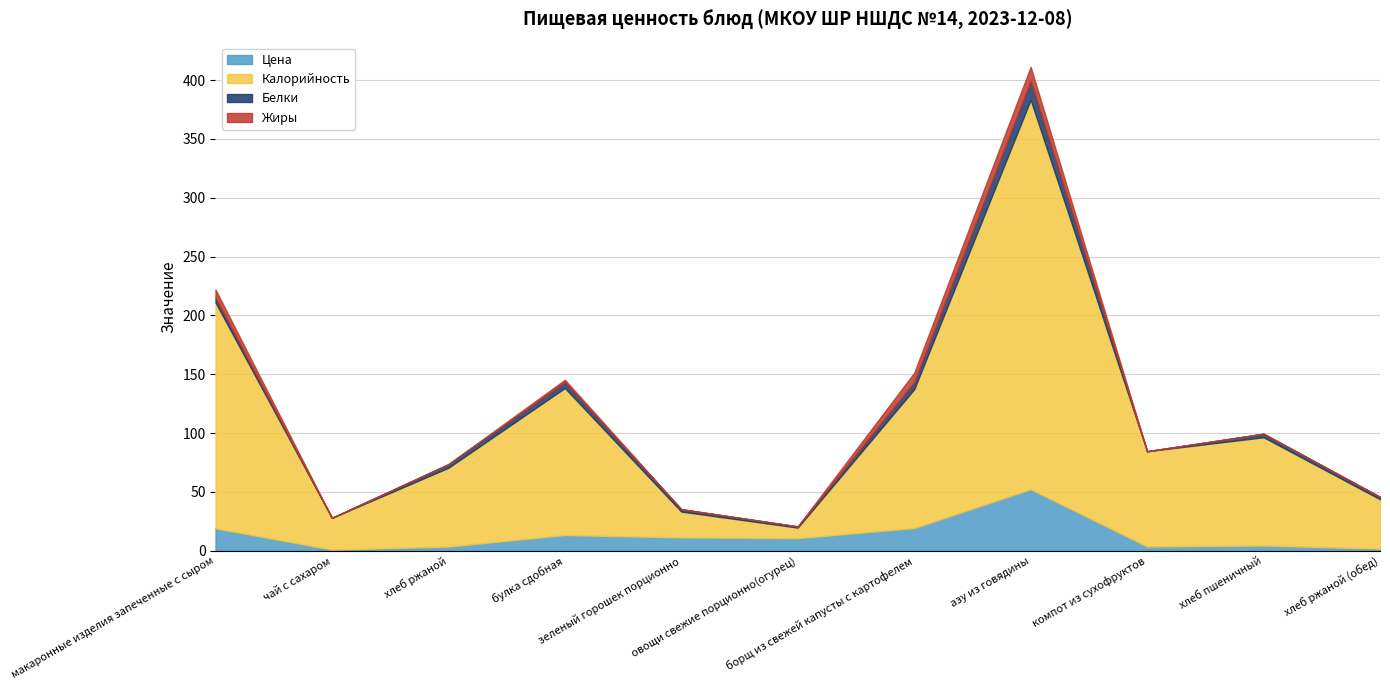

How many lines are shown in the chart?

4